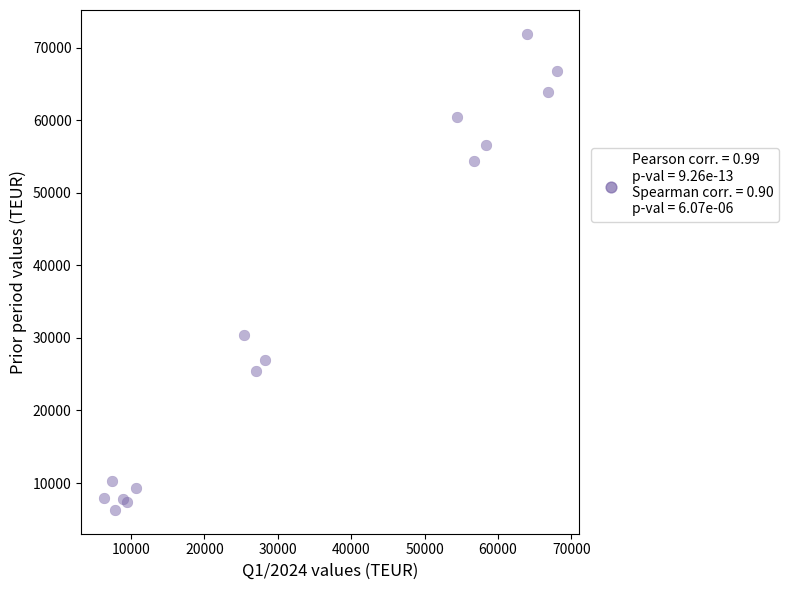

What Y value in the scatter plot is closest to 39103?

30456.7